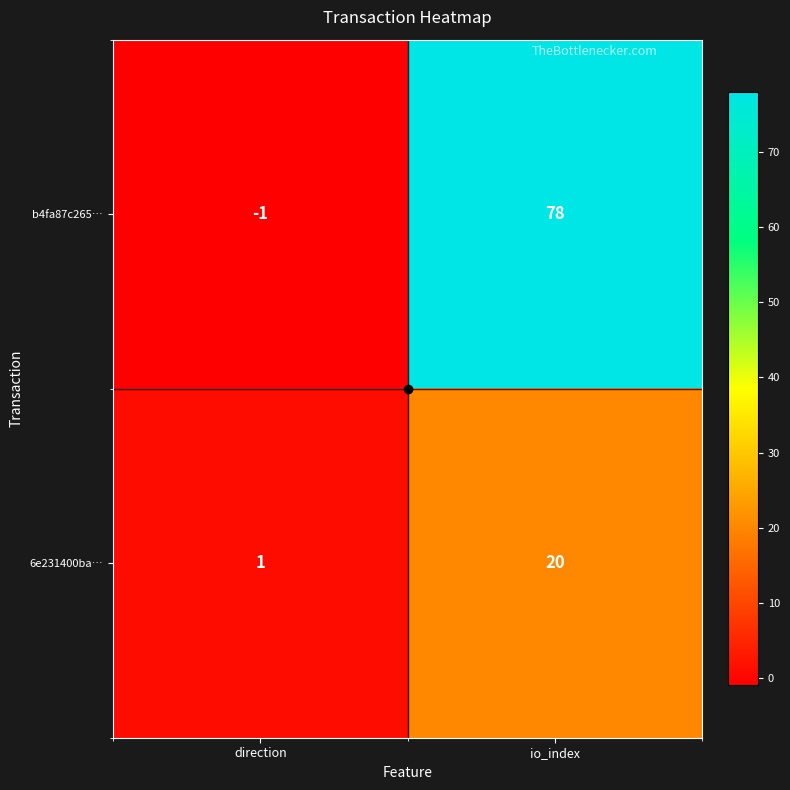

What is the sum of all b4fa87c265… values?

77